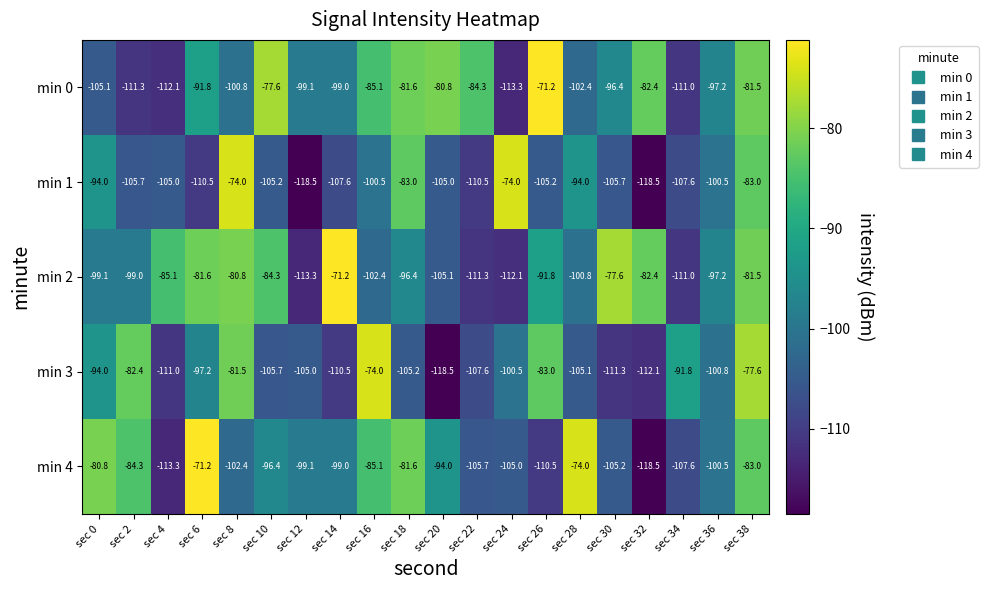

Rank the categories by min 4 value from lowest to highest.

sec 32, sec 4, sec 26, sec 34, sec 22, sec 30, sec 24, sec 8, sec 36, sec 12, sec 14, sec 10, sec 20, sec 16, sec 2, sec 38, sec 18, sec 0, sec 28, sec 6